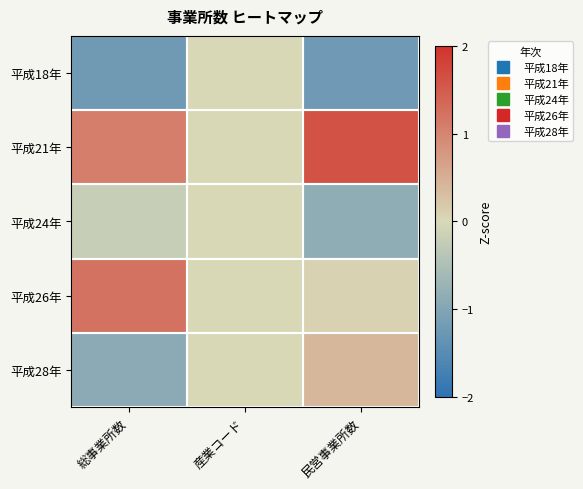

Count the number of categories in the chart.

3